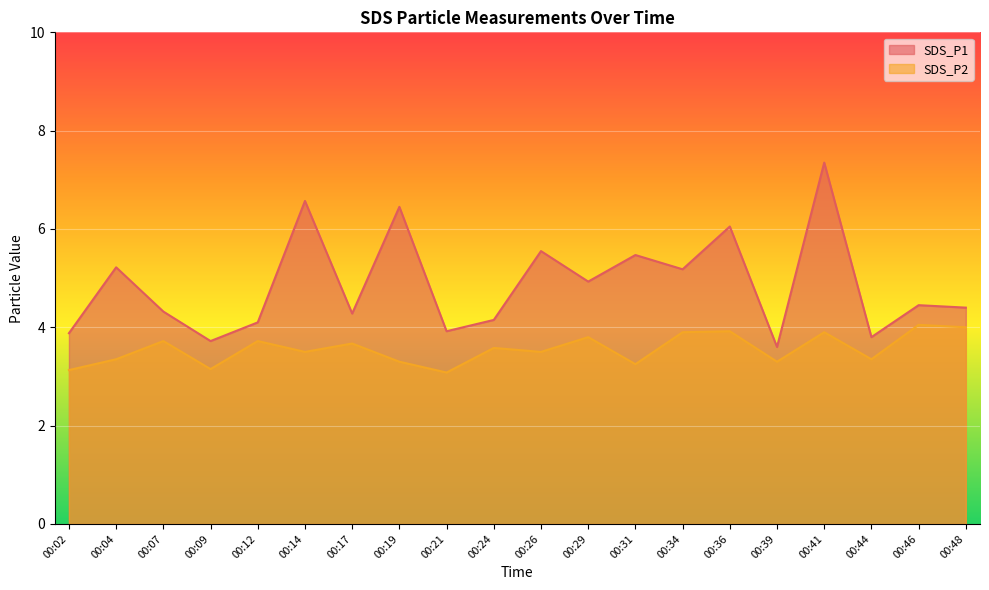

Which category has the highest value in the SDS_P2 series?

00:46